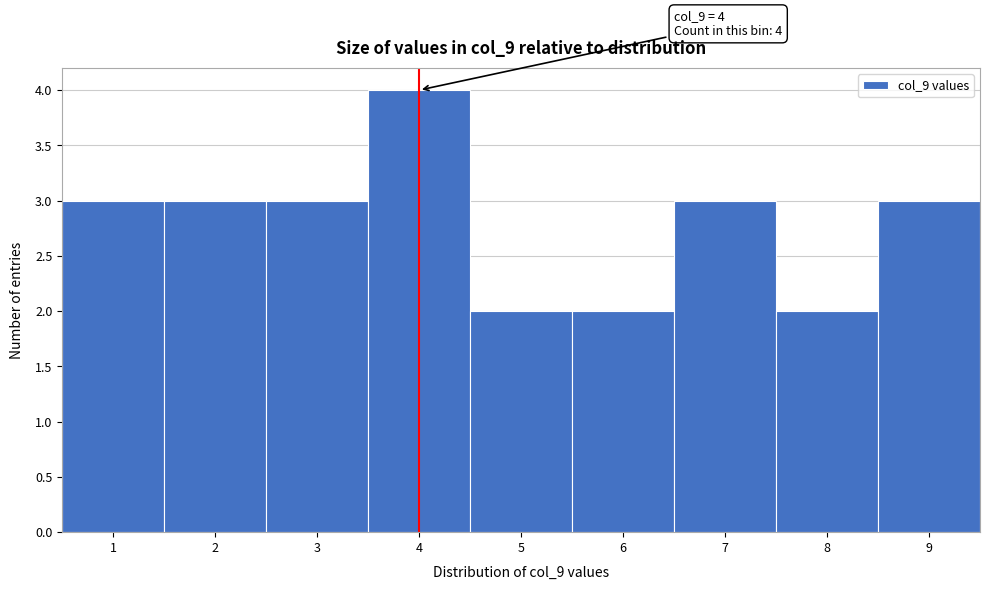

Which range on the x-axis has the tallest bar?

3.5 to 4.5